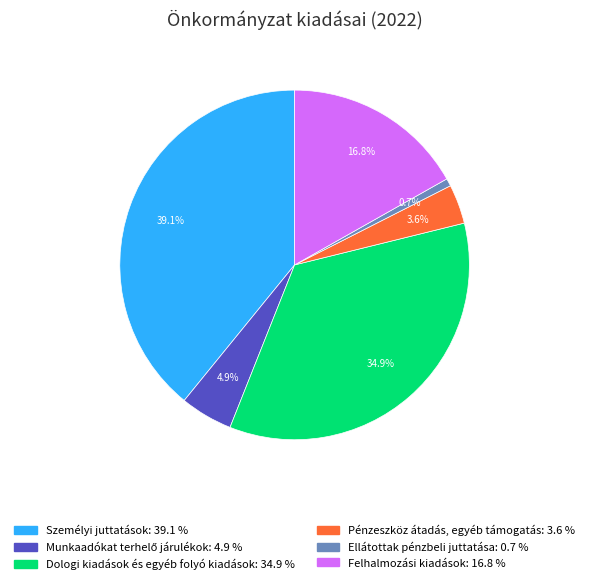

How much of the chart is everything except Dologi kiadások és egyéb folyó kiadások?

65.1%